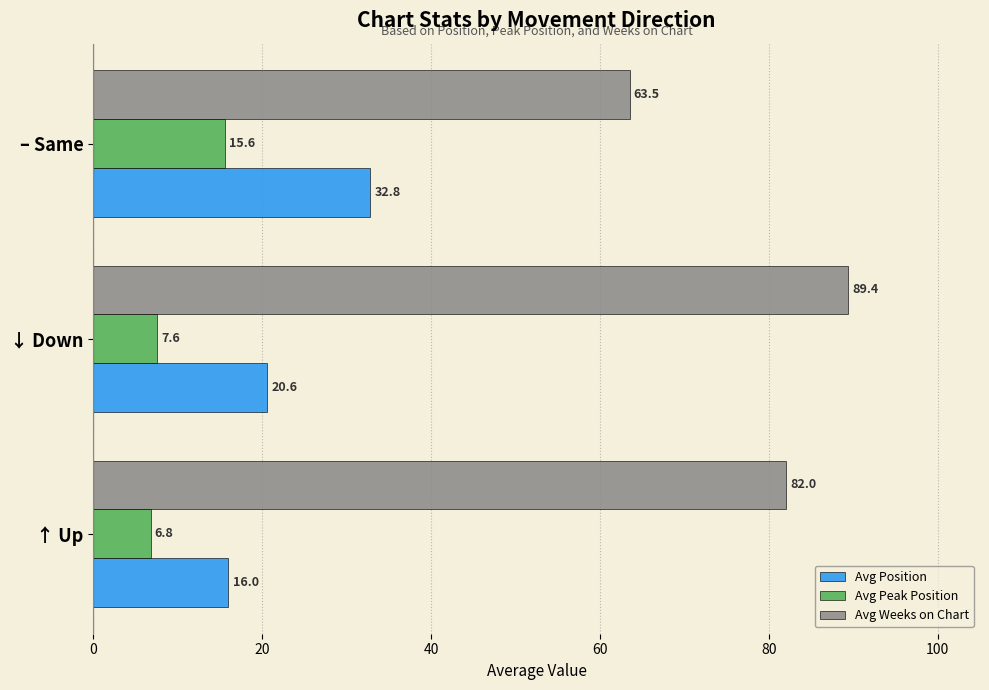

True or false: Avg Weeks on Chart has a value of 89.4 at ↓ Down.

True